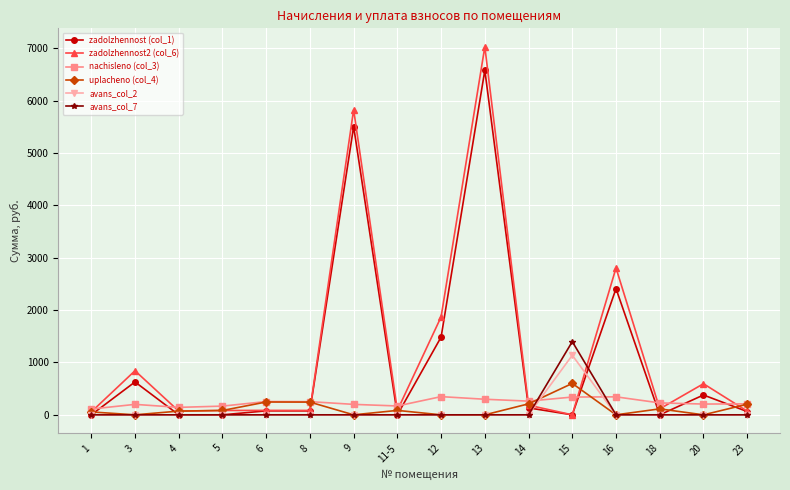

What is the sum of the nachisleno (col_3) values at 12 and 9?

547.4